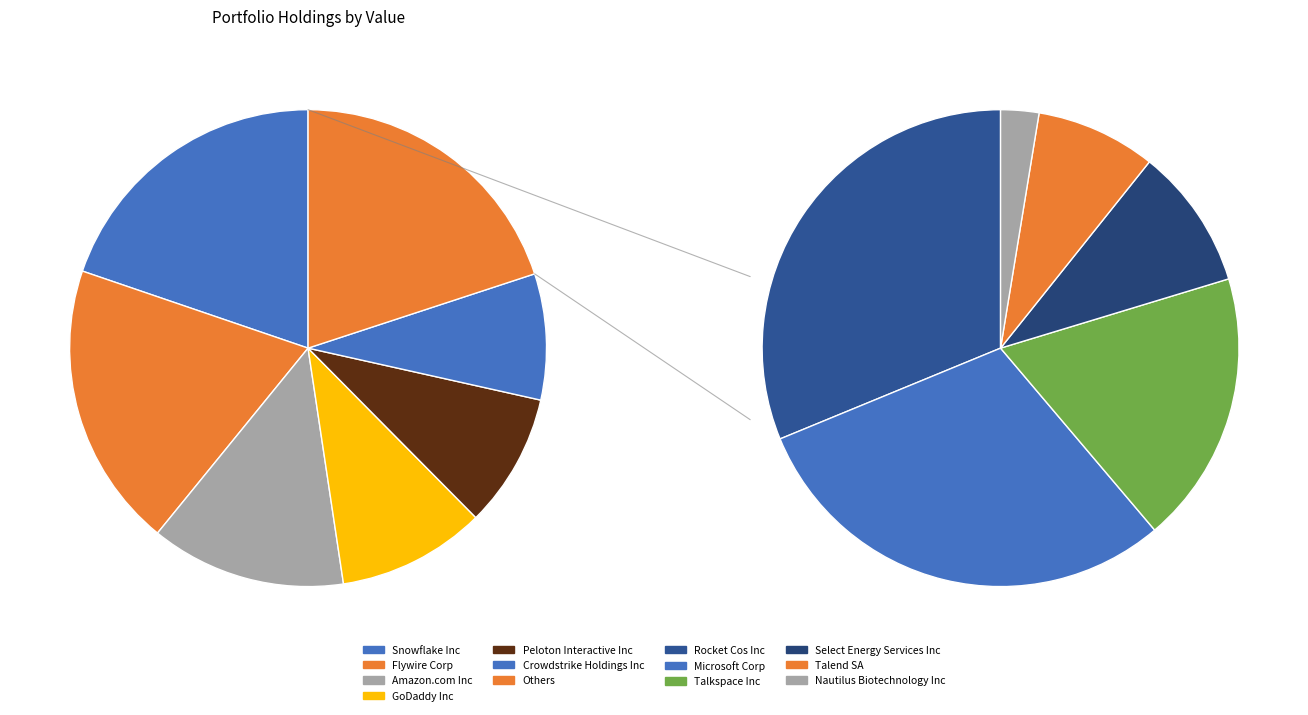

To the nearest percent, what is the combined percentage of GoDaddy Inc and Select Energy Services Inc?

12%